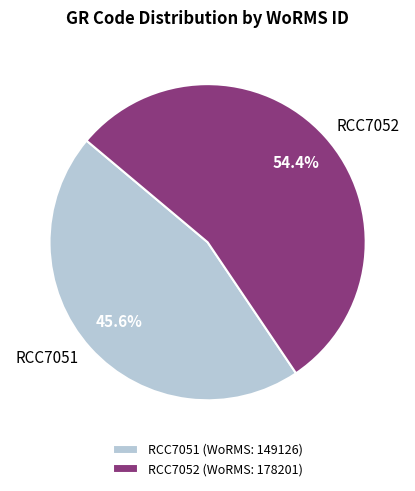

The RCC7052 slice represents 65% of the pie. True or false?

False